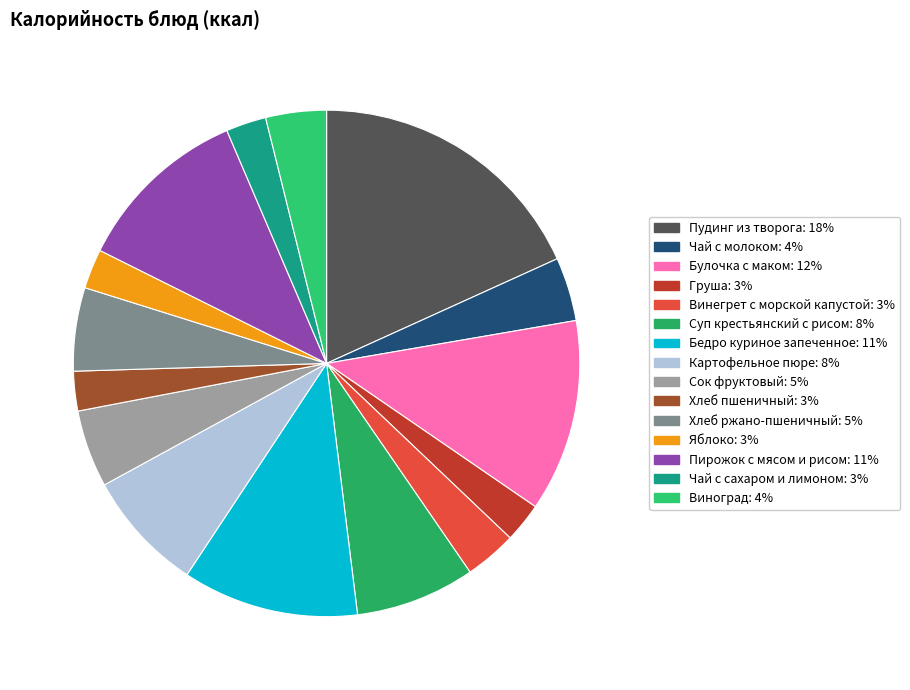

What is the change in value from Бедро куриное запеченное to Хлеб пшеничный?

-162.2